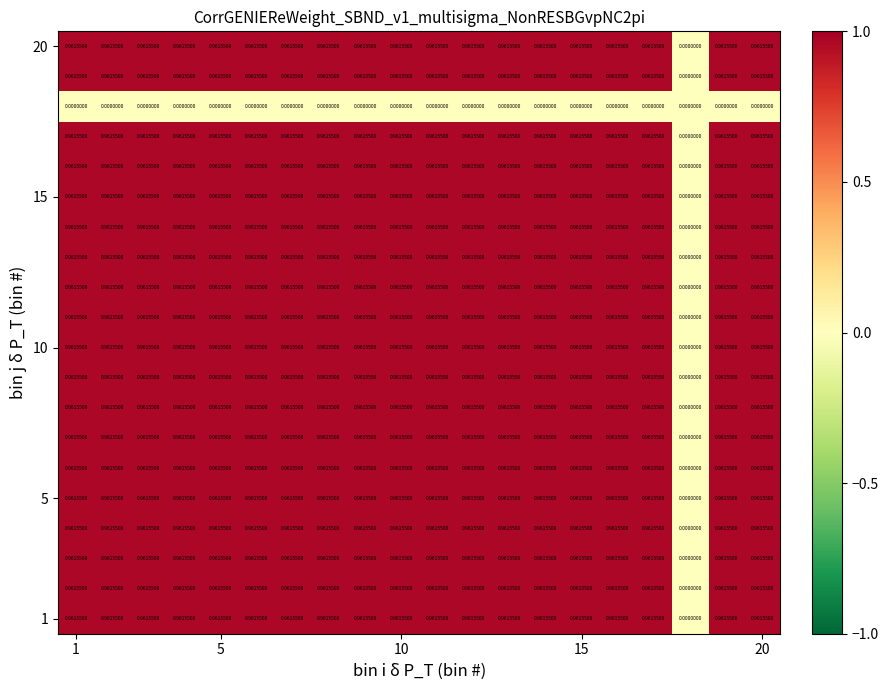

Count the number of data series in this chart.

20